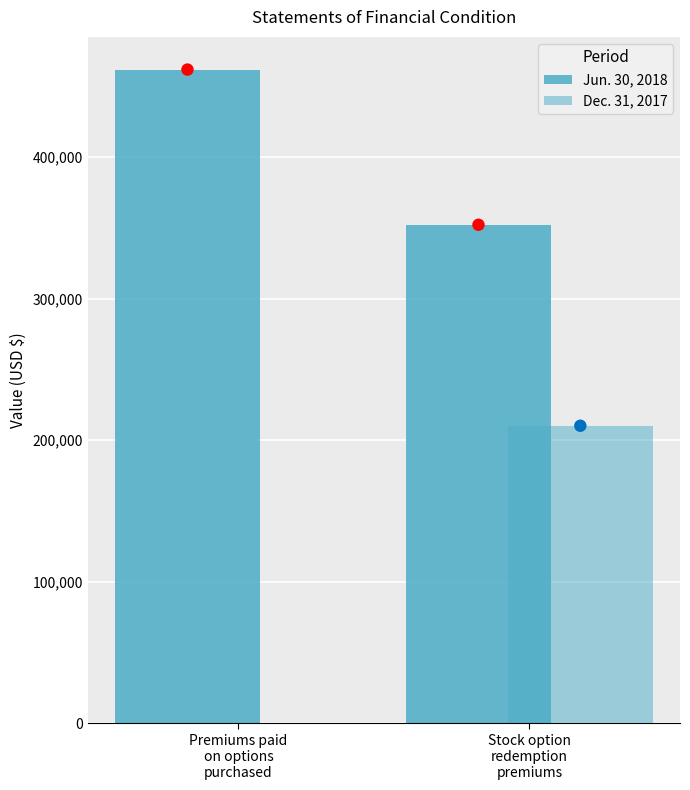

Which series contains the highest Y value?

Jun. 30, 2018